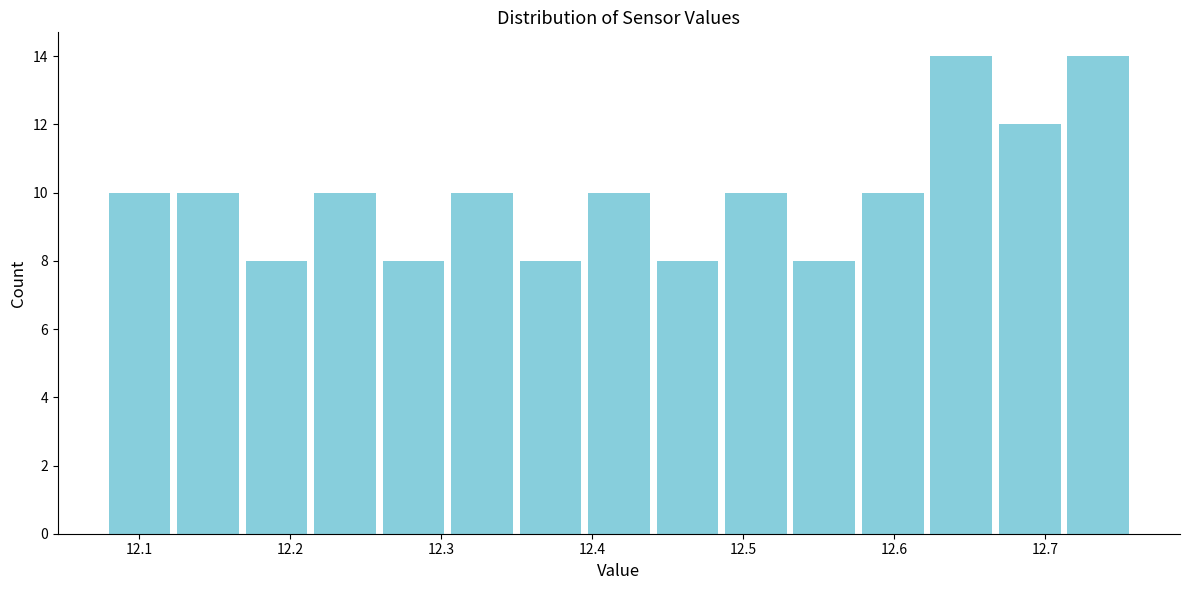

How tall is the bar that spans 12.71 to 12.76 on the x-axis? Neither the bar edges nor the heights are printed on the chart, so give them approximately, as read against the axes.

14